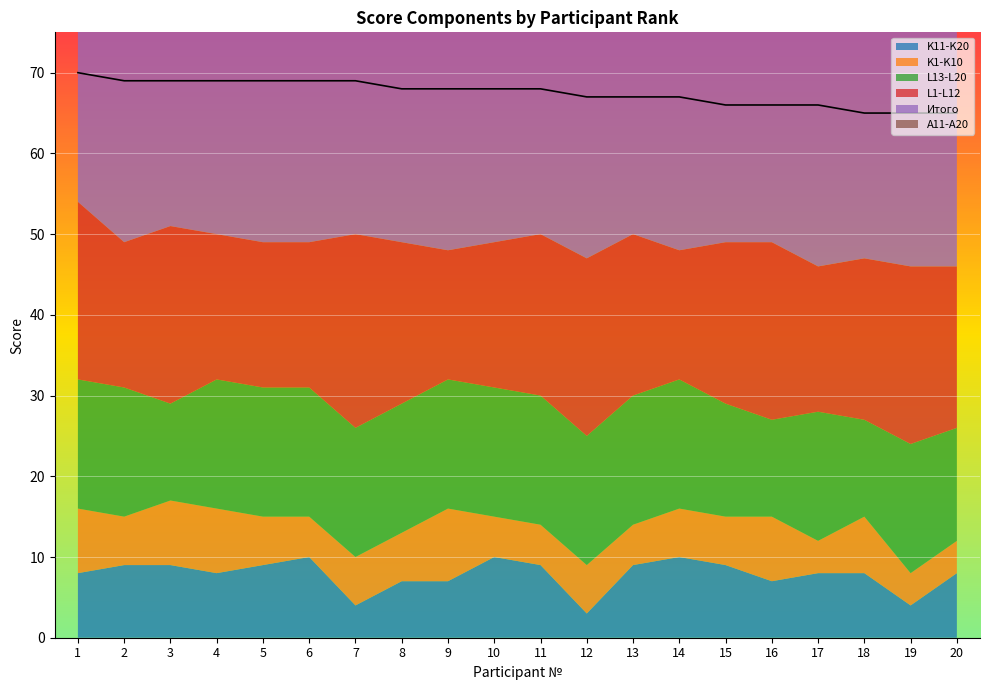

What is the value of the Итого point at the 3rd from the left?

69